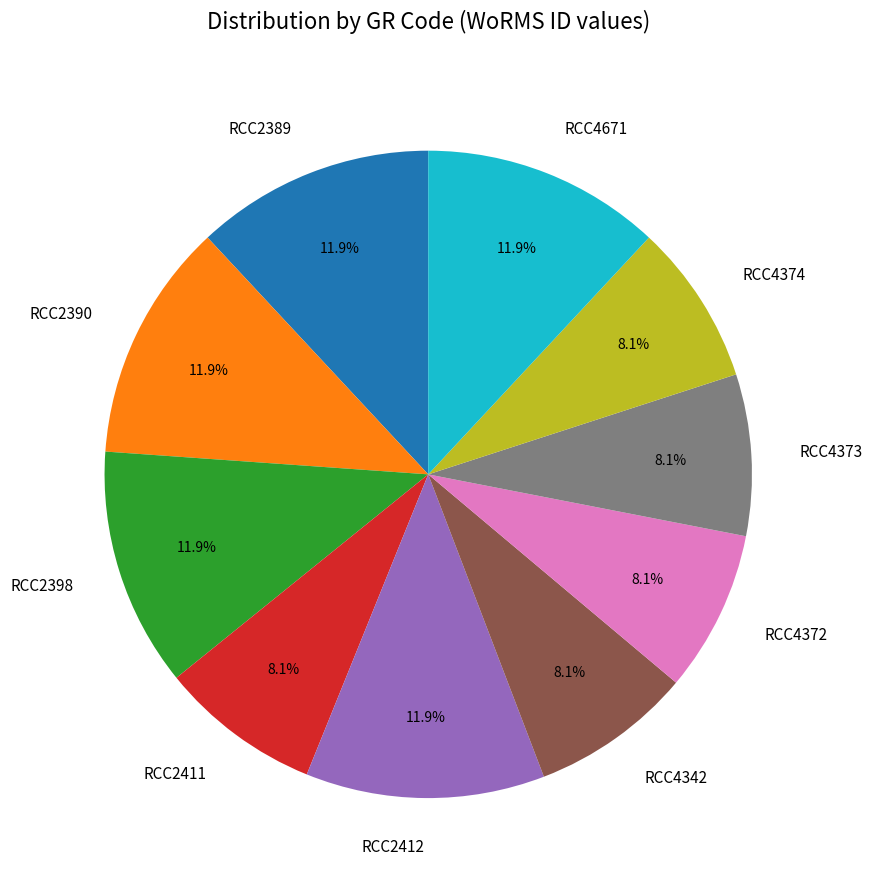

How much of the chart is everything except RCC2411?

91.9%